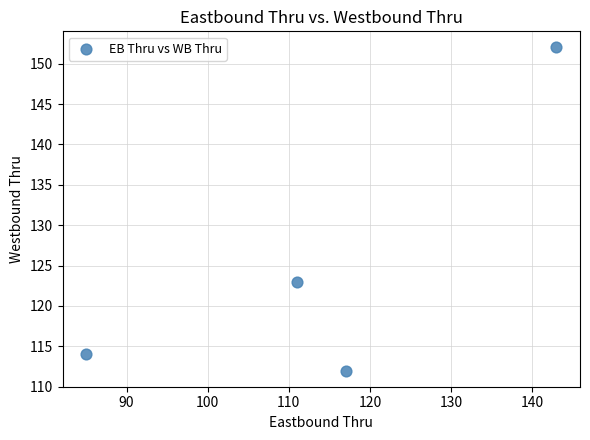

What Y value in the scatter plot is closest to 132?

123